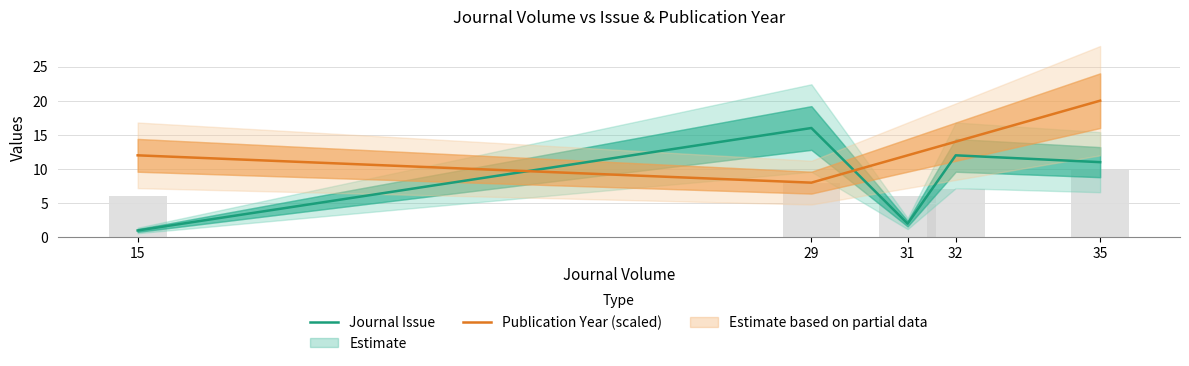

What is the sum of the Publication Year (scaled) values at 15 and 31?

24